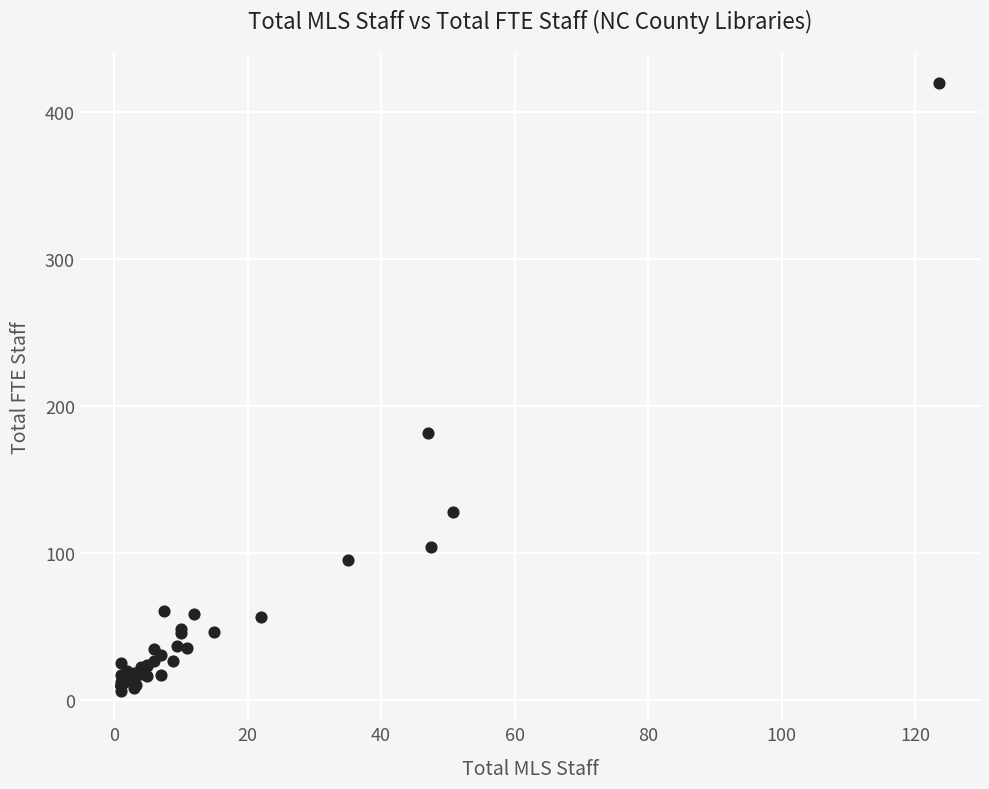

What Y value in the scatter plot is closest to 212?

181.7